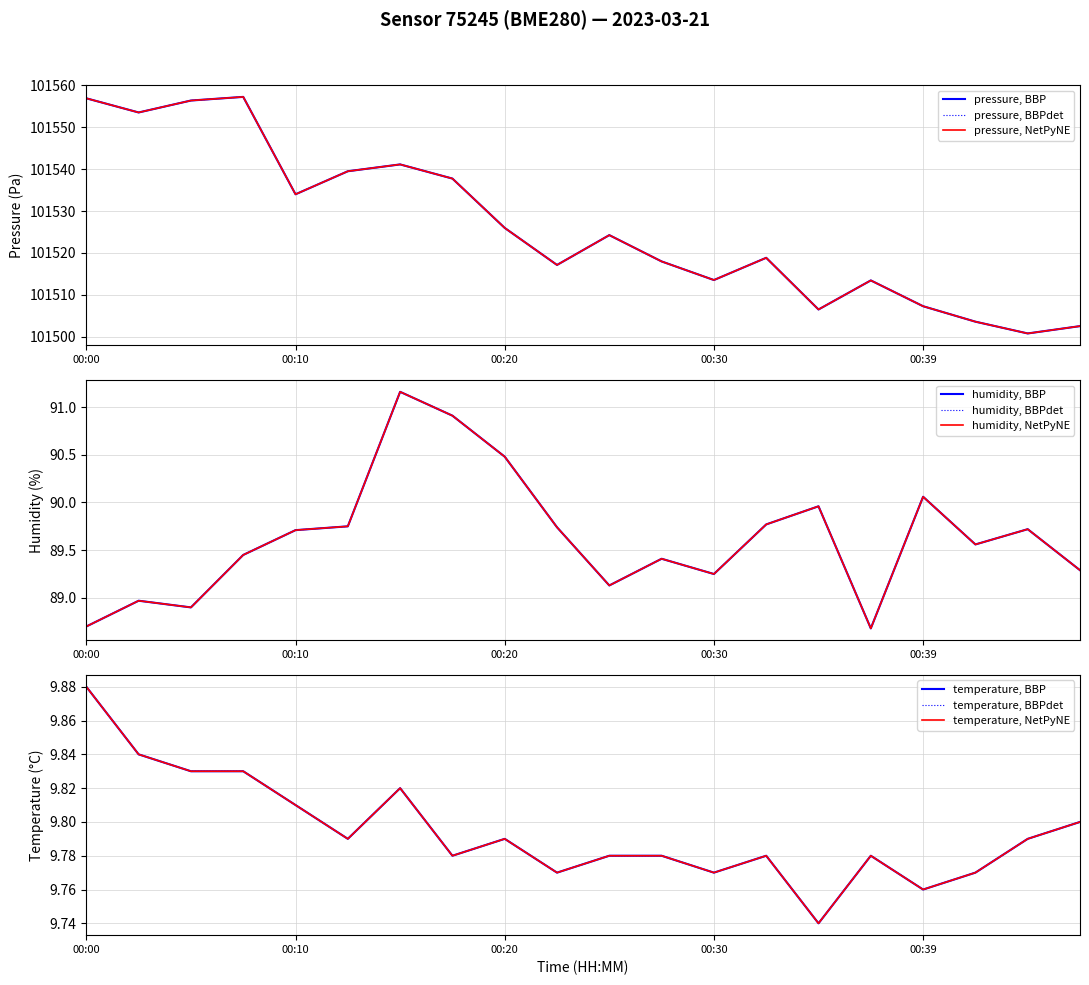

The value of pressure at 00:34 is 101506.5. True or false?

True